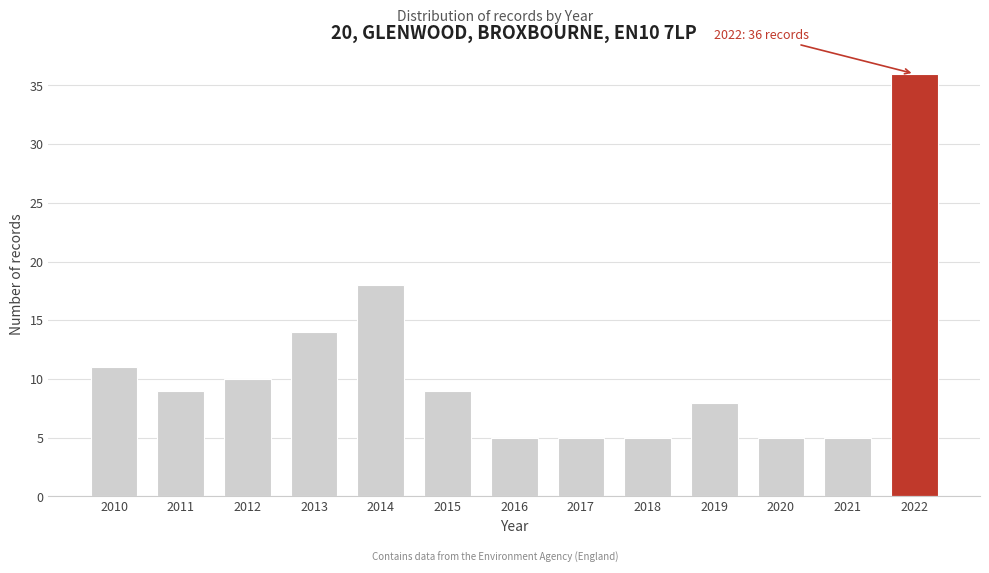

Reading left to right, what are all the values shown in this chart?

11	9	10	14	18	9	5	5	5	8	5	5	36